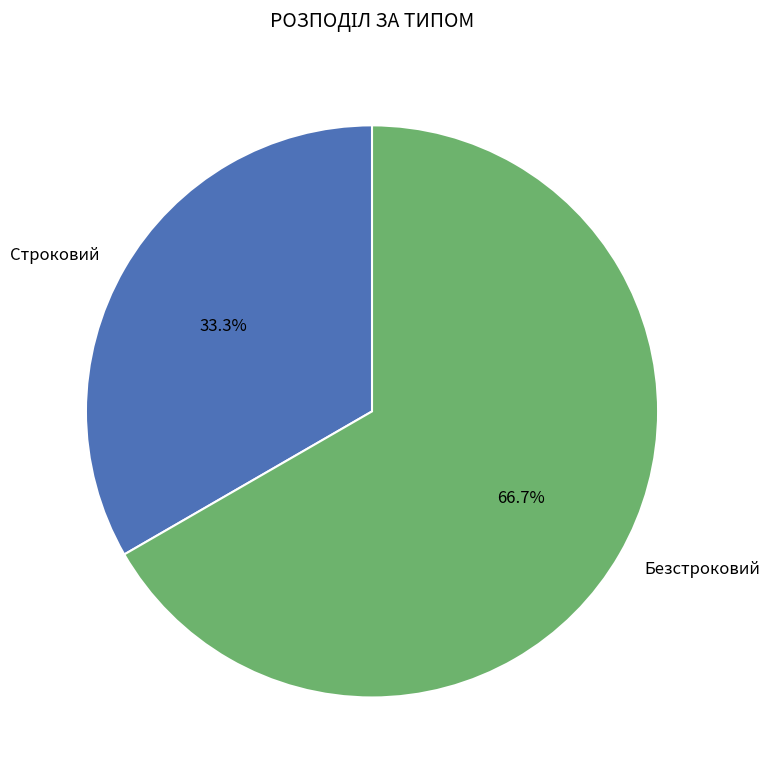

Which category has the smallest portion of the pie?

Строковий